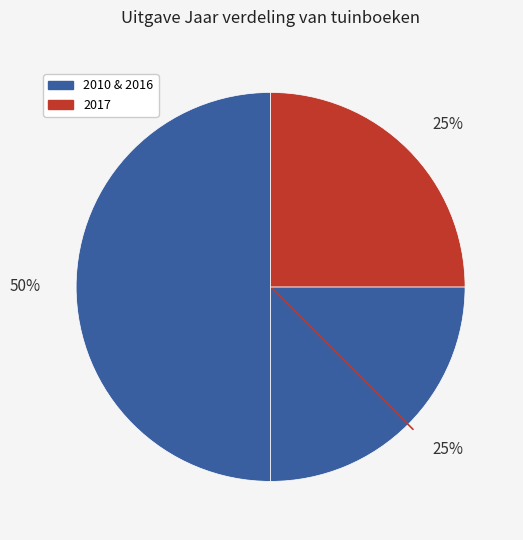

Count the number of slices in the pie.

3